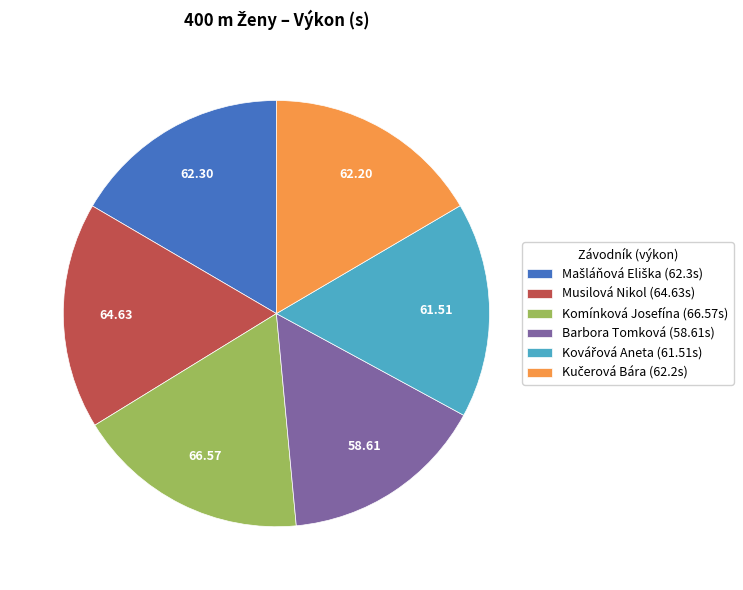

Which category has the smallest portion of the pie?

Barbora Tomková